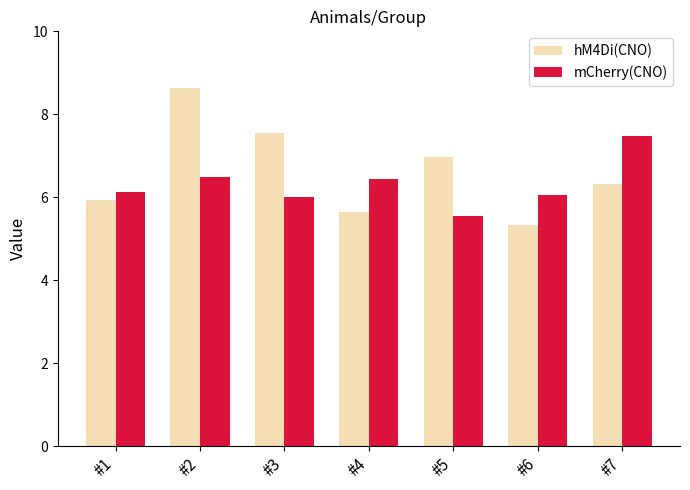

Which category has the lowest value in the hM4Di(CNO) series?

#6